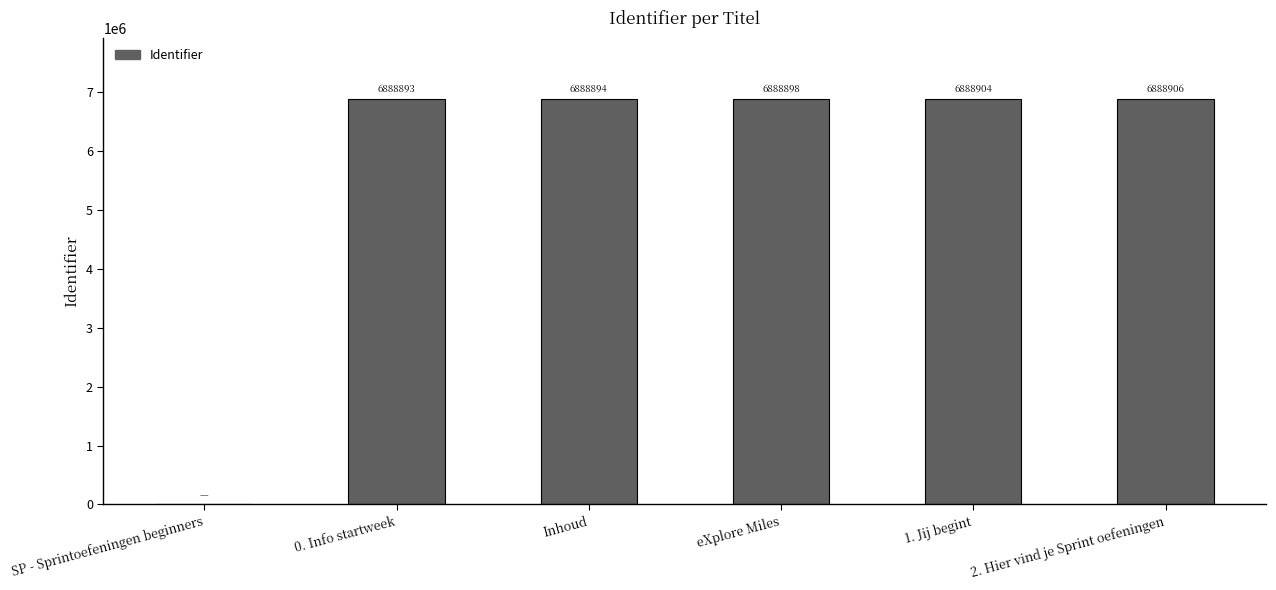

Reading left to right, list all the values displayed in this chart.

SP - Sprintoefeningen beginners=0	0. Info startweek=6888893	Inhoud=6888894	eXplore Miles=6888898	1. Jij begint=6888904	2. Hier vind je Sprint oefeningen=6888906